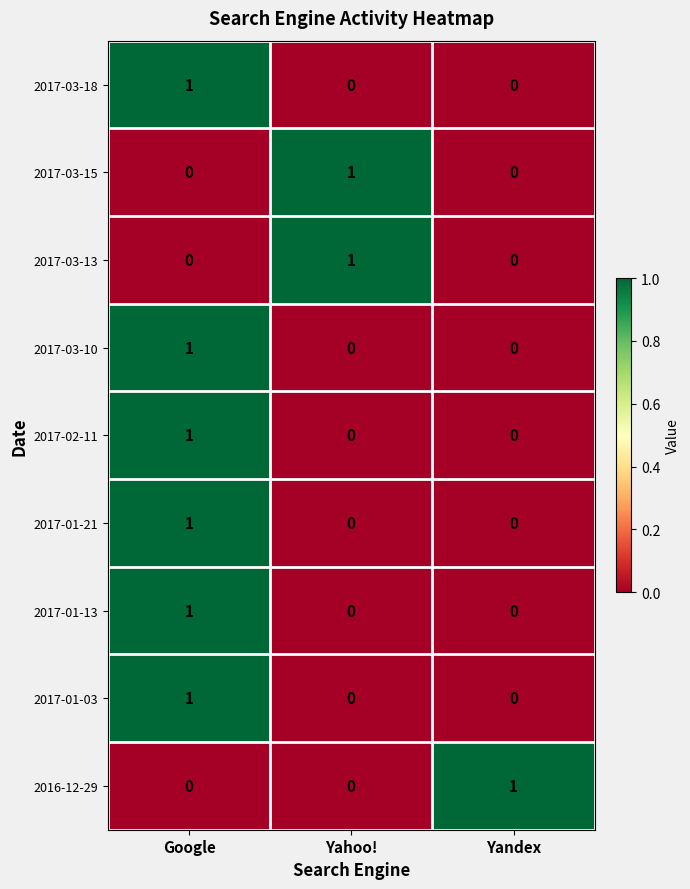

Count the 2017-03-10 values in the range 0 to 1.

3